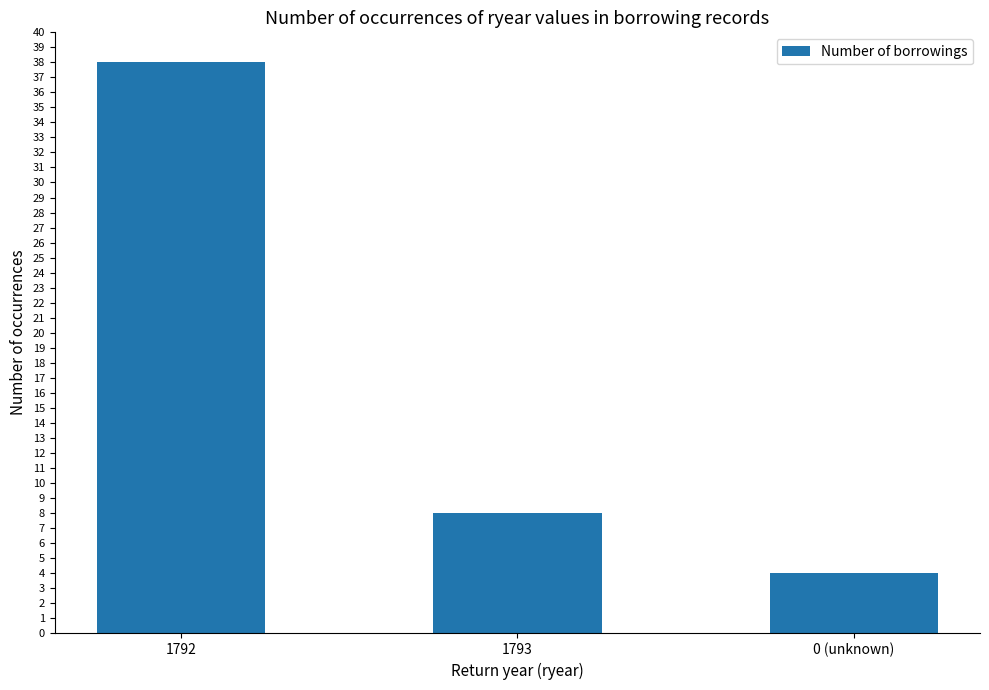

What is the label of the 3rd bar from the left?

0 (unknown)